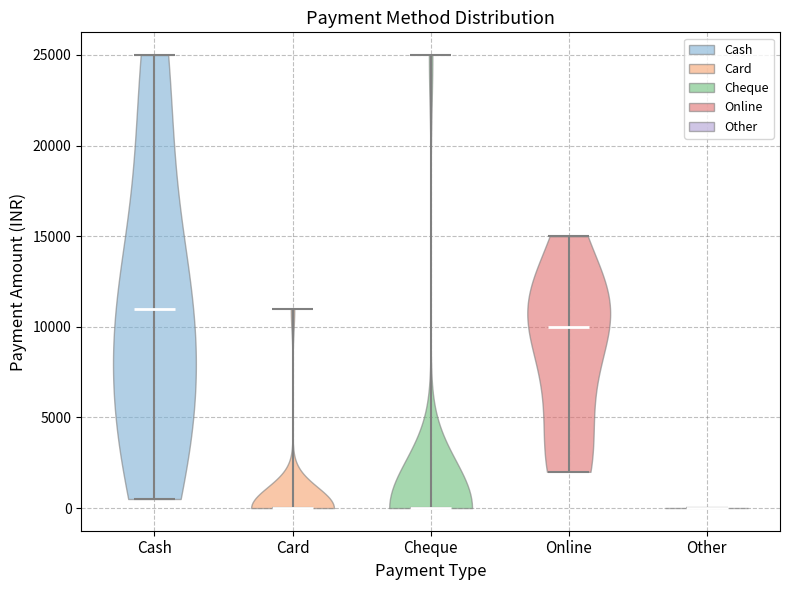

Reading left to right, read every violin against the y-axis: where its median line is, and the lowest and highest points it reaches. The values are not printed on the chart, so give them approximately, as read against the axis.

Cash: median line 11000, lowest point 500, highest point 25000
Card: median line 0, lowest point 0, highest point 11000
Cheque: median line 0, lowest point 0, highest point 25000
Online: median line 10000, lowest point 2000, highest point 15000
Other: median line 0, lowest point 0, highest point 0